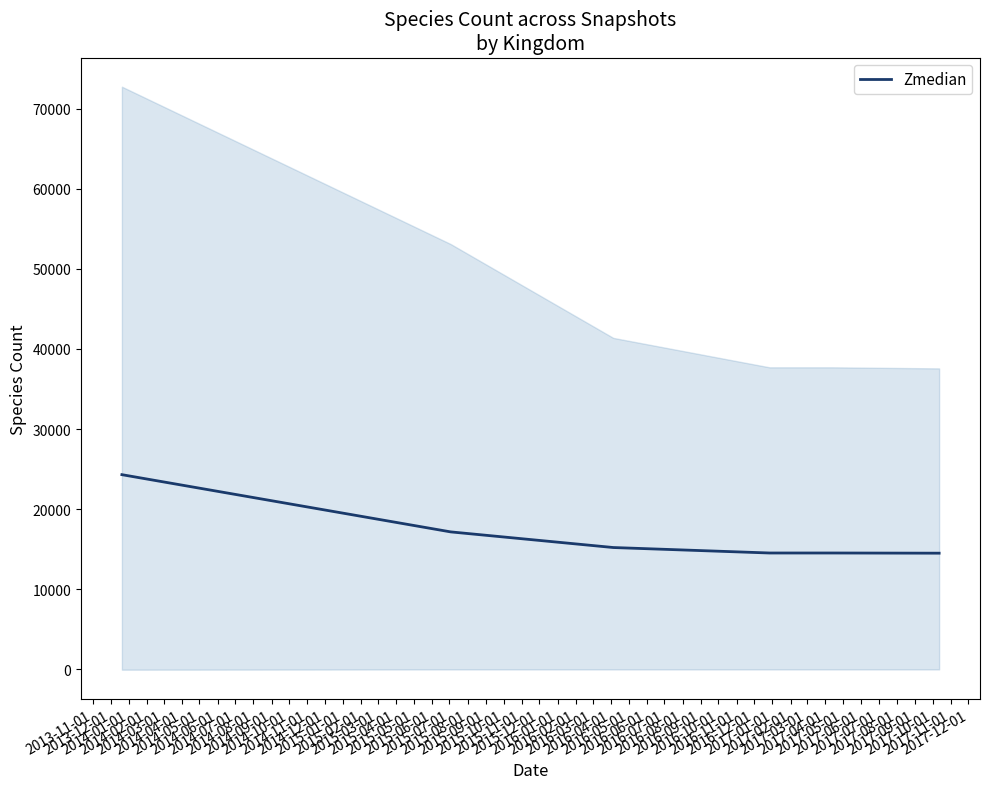

What is the maximum value for Zmedian?

24301